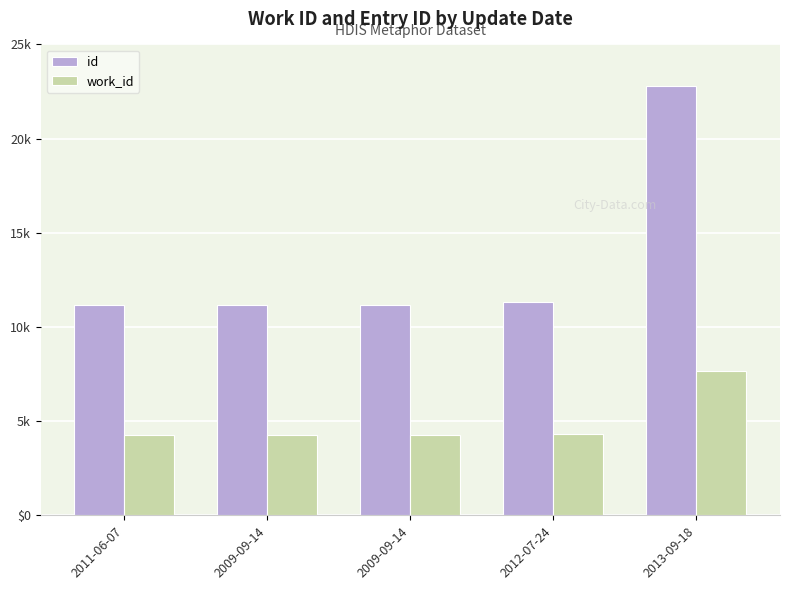

Reading right to left, list all the values displayed in this chart.

id: 22798	11302	11182	11181	11147
work_id: 7682	4327	4277	4277	4269